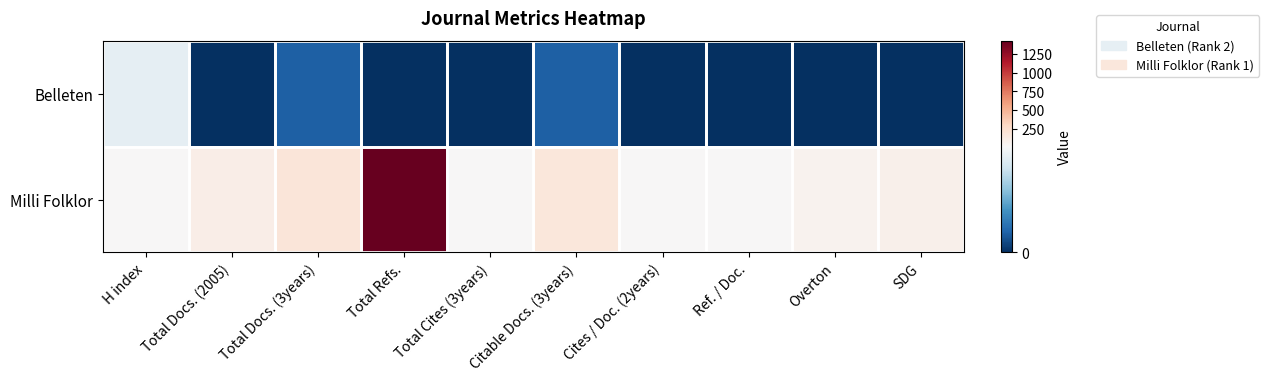

Between Total Cites (3years) and Citable Docs. (3years), which is larger?

Citable Docs. (3years)